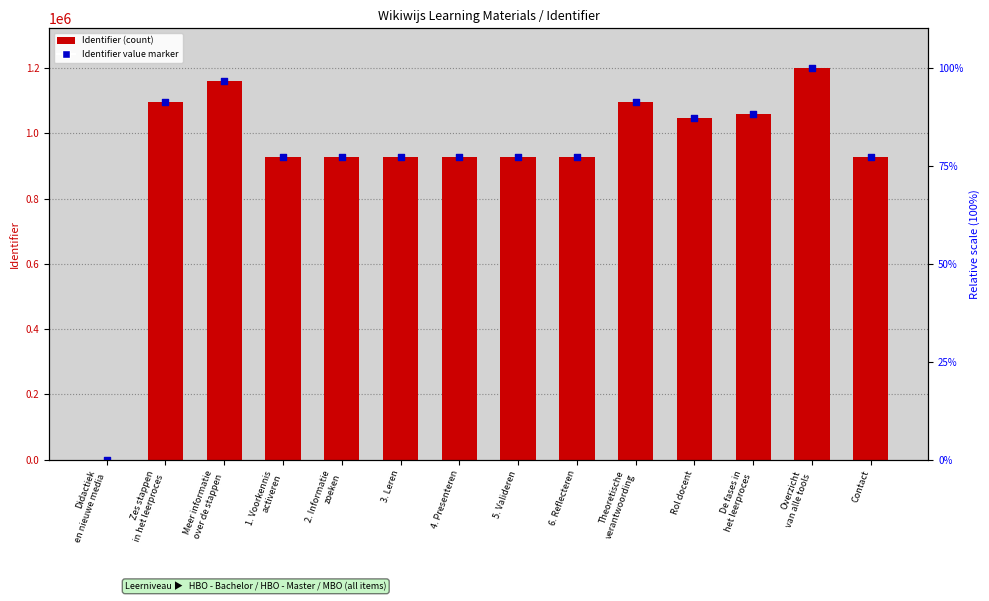

Which series contains the lowest Y value?

Identifier